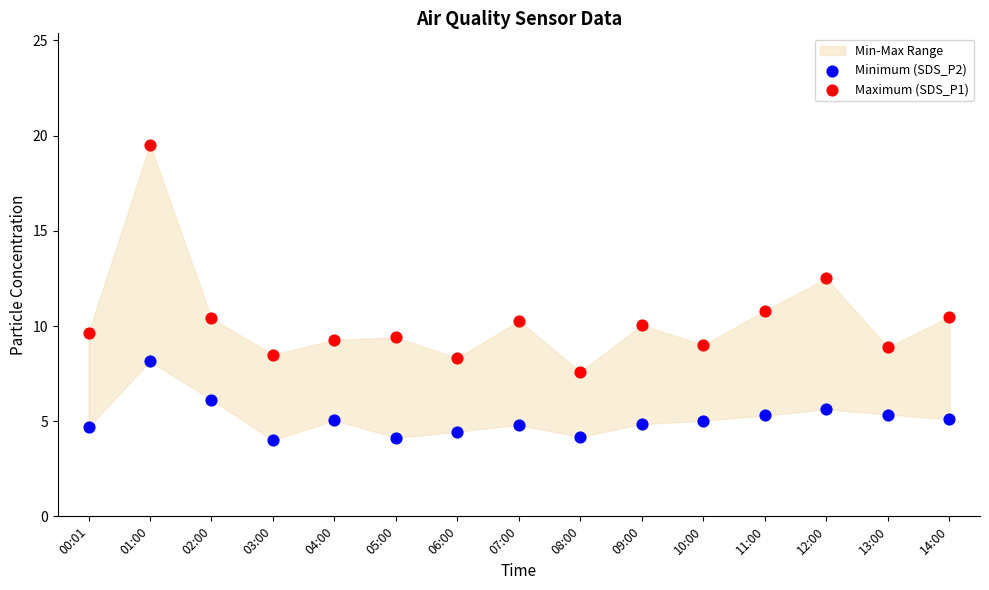

Which series reaches the minimum Y coordinate?

Minimum (SDS_P2)